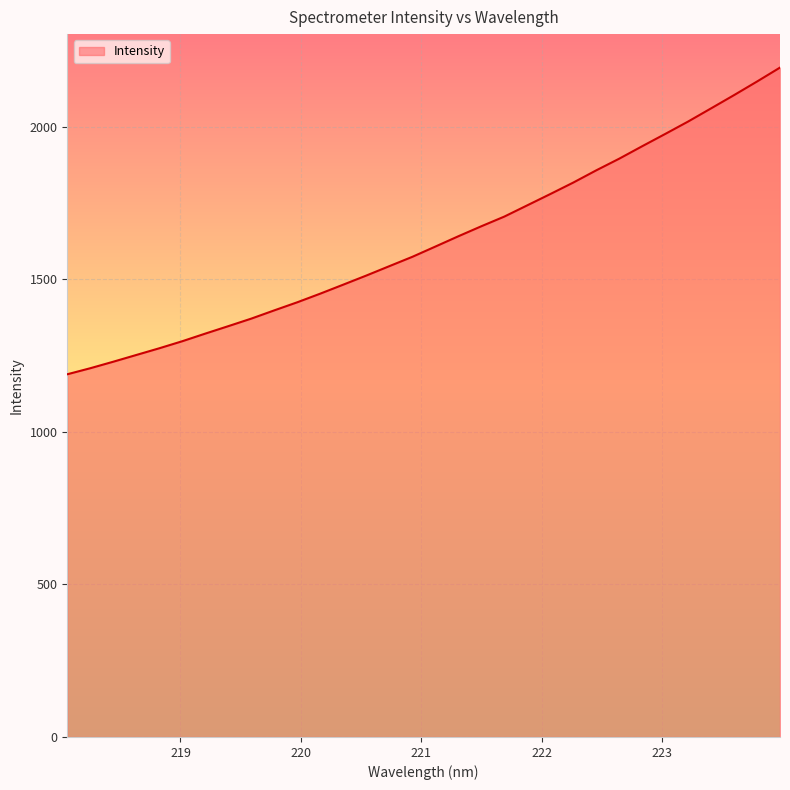

What is the greatest value displayed?

2194.1